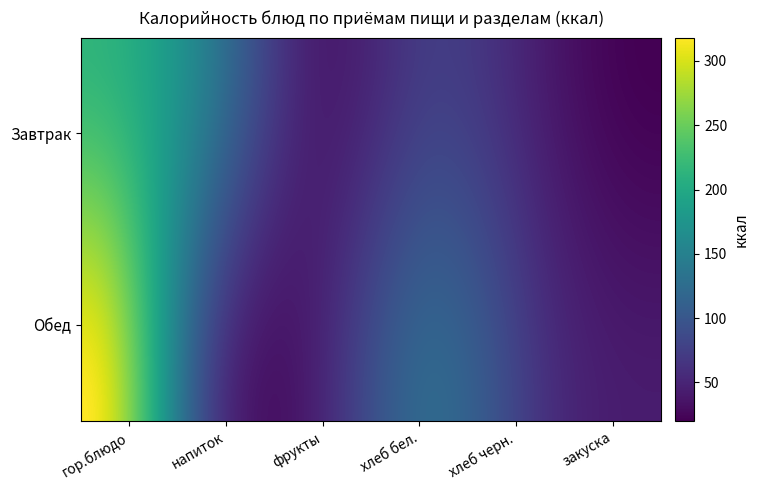

Which series has the largest range (max minus min)?

Обед